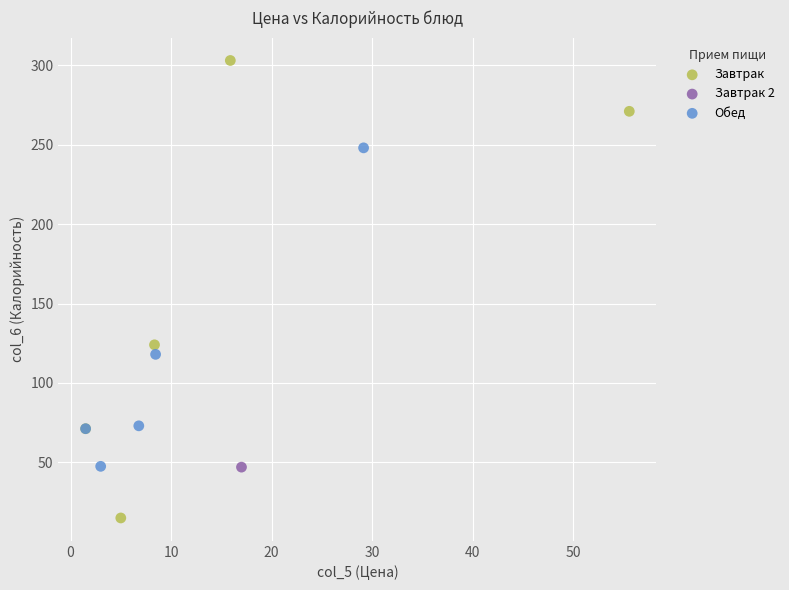

What are all the series names shown in the legend?

Завтрак, Завтрак 2, Обед